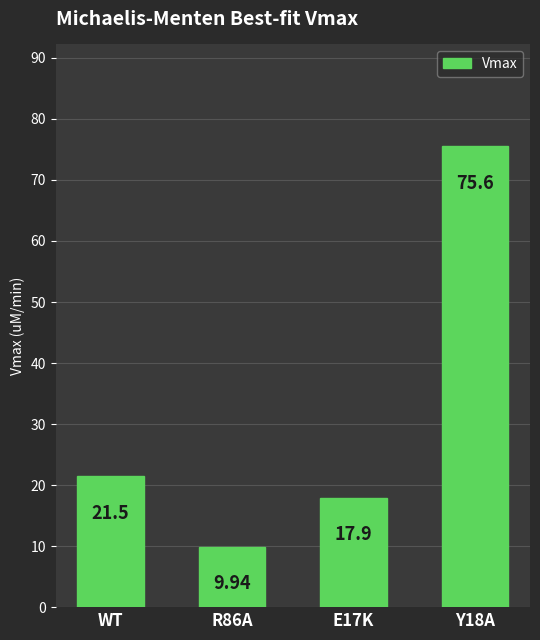

True or false: the data shows 9.9 at R86A.

True